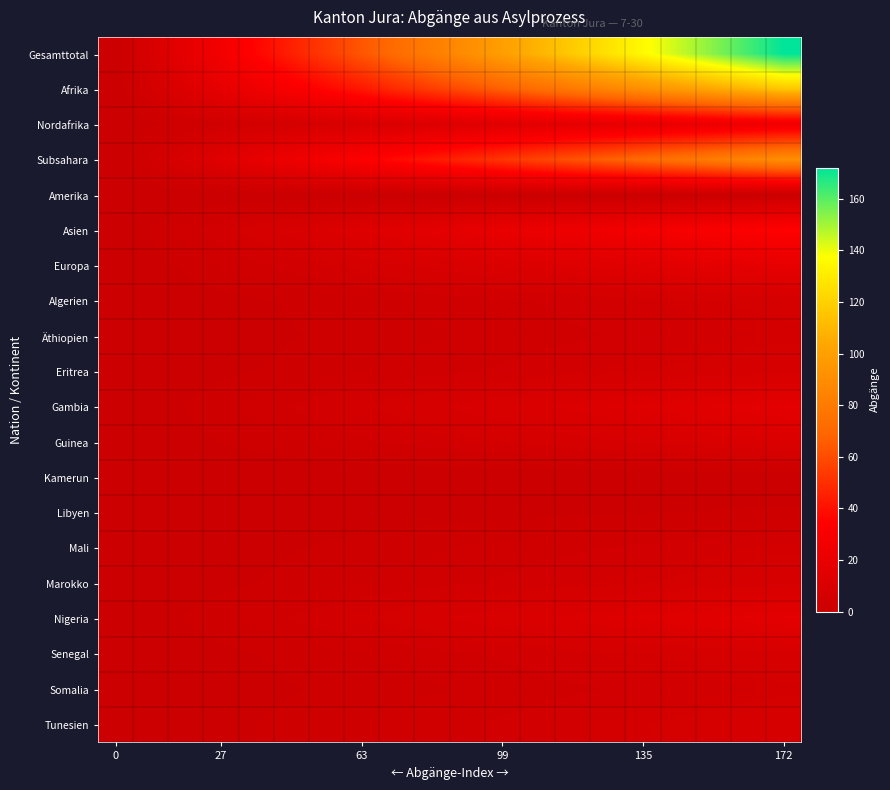

Reading right to left, what are all the values shown in this chart?

Gesamttotal: 172.0	162.9	153.9	144.8	135.8	126.7	117.7	108.6	99.6	90.5	81.5	72.4	63.4	54.3	45.3	36.2	27.2	18.1	9.1	0.0
Afrika: 116.0	109.9	103.8	97.7	91.6	85.5	79.4	73.3	67.2	61.1	54.9	48.8	42.7	36.6	30.5	24.4	18.3	12.2	6.1	0.0
Nordafrika: 25.0	23.7	22.4	21.1	19.7	18.4	17.1	15.8	14.5	13.2	11.8	10.5	9.2	7.9	6.6	5.3	3.9	2.6	1.3	0.0
Subsahara: 91.0	86.2	81.4	76.6	71.8	67.1	62.3	57.5	52.7	47.9	43.1	38.3	33.5	28.7	23.9	19.2	14.4	9.6	4.8	0.0
Amerika: 0.0	0.0	0.0	0.0	0.0	0.0	0.0	0.0	0.0	0.0	0.0	0.0	0.0	0.0	0.0	0.0	0.0	0.0	0.0	0.0
Asien: 35.0	33.2	31.3	29.5	27.6	25.8	23.9	22.1	20.3	18.4	16.6	14.7	12.9	11.1	9.2	7.4	5.5	3.7	1.8	0.0
Europa: 19.0	18.0	17.0	16.0	15.0	14.0	13.0	12.0	11.0	10.0	9.0	8.0	7.0	6.0	5.0	4.0	3.0	2.0	1.0	0.0
Algerien: 7.0	6.6	6.3	5.9	5.5	5.2	4.8	4.4	4.1	3.7	3.3	2.9	2.6	2.2	1.8	1.5	1.1	0.7	0.4	0.0
Äthiopien: 6.0	5.7	5.4	5.1	4.7	4.4	4.1	3.8	3.5	3.2	2.8	2.5	2.2	1.9	1.6	1.3	0.9	0.6	0.3	0.0
Eritrea: 8.0	7.6	7.2	6.7	6.3	5.9	5.5	5.1	4.6	4.2	3.8	3.4	2.9	2.5	2.1	1.7	1.3	0.8	0.4	0.0
Gambia: 17.0	16.1	15.2	14.3	13.4	12.5	11.6	10.7	9.8	8.9	8.1	7.2	6.3	5.4	4.5	3.6	2.7	1.8	0.9	0.0
Guinea: 11.0	10.4	9.8	9.3	8.7	8.1	7.5	6.9	6.4	5.8	5.2	4.6	4.1	3.5	2.9	2.3	1.7	1.2	0.6	0.0
Kamerun: 0.0	0.0	0.0	0.0	0.0	0.0	0.0	0.0	0.0	0.0	0.0	0.0	0.0	0.0	0.0	0.0	0.0	0.0	0.0	0.0
Libyen: 2.0	1.9	1.8	1.7	1.6	1.5	1.4	1.3	1.2	1.1	0.9	0.8	0.7	0.6	0.5	0.4	0.3	0.2	0.1	0.0
Mali: 6.0	5.7	5.4	5.1	4.7	4.4	4.1	3.8	3.5	3.2	2.8	2.5	2.2	1.9	1.6	1.3	0.9	0.6	0.3	0.0
Marokko: 8.0	7.6	7.2	6.7	6.3	5.9	5.5	5.1	4.6	4.2	3.8	3.4	2.9	2.5	2.1	1.7	1.3	0.8	0.4	0.0
Nigeria: 17.0	16.1	15.2	14.3	13.4	12.5	11.6	10.7	9.8	8.9	8.1	7.2	6.3	5.4	4.5	3.6	2.7	1.8	0.9	0.0
Senegal: 8.0	7.6	7.2	6.7	6.3	5.9	5.5	5.1	4.6	4.2	3.8	3.4	2.9	2.5	2.1	1.7	1.3	0.8	0.4	0.0
Somalia: 6.0	5.7	5.4	5.1	4.7	4.4	4.1	3.8	3.5	3.2	2.8	2.5	2.2	1.9	1.6	1.3	0.9	0.6	0.3	0.0
Tunesien: 8.0	7.6	7.2	6.7	6.3	5.9	5.5	5.1	4.6	4.2	3.8	3.4	2.9	2.5	2.1	1.7	1.3	0.8	0.4	0.0